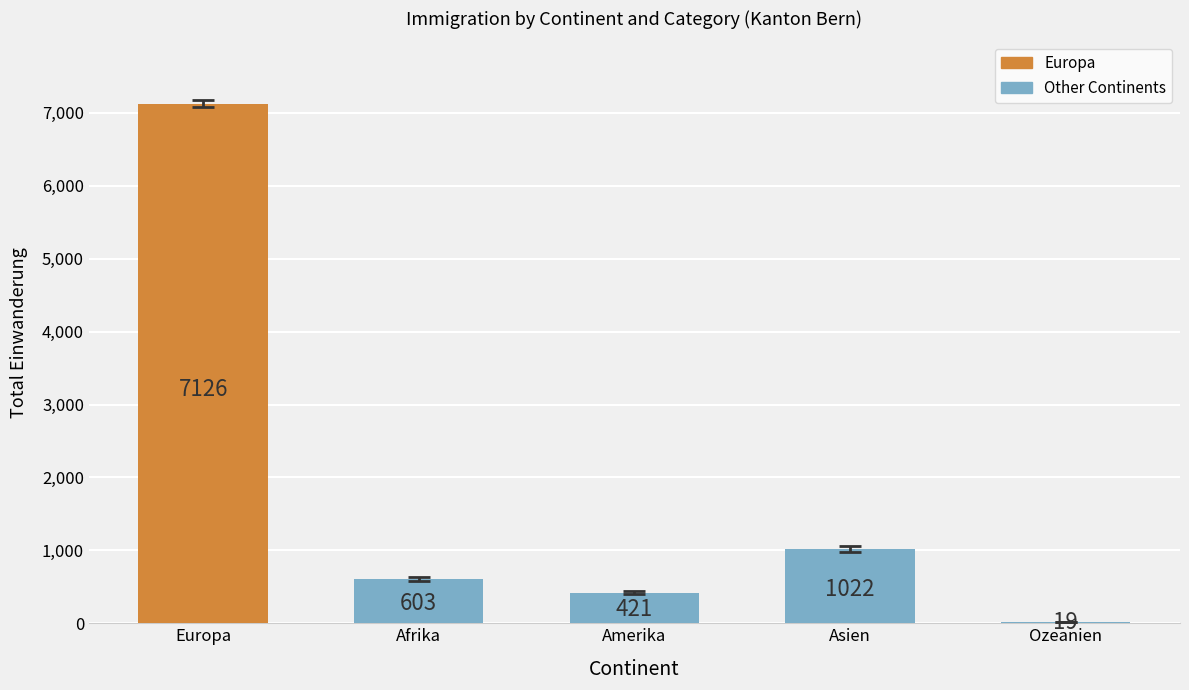

Does the chart contain stacked bars?

No